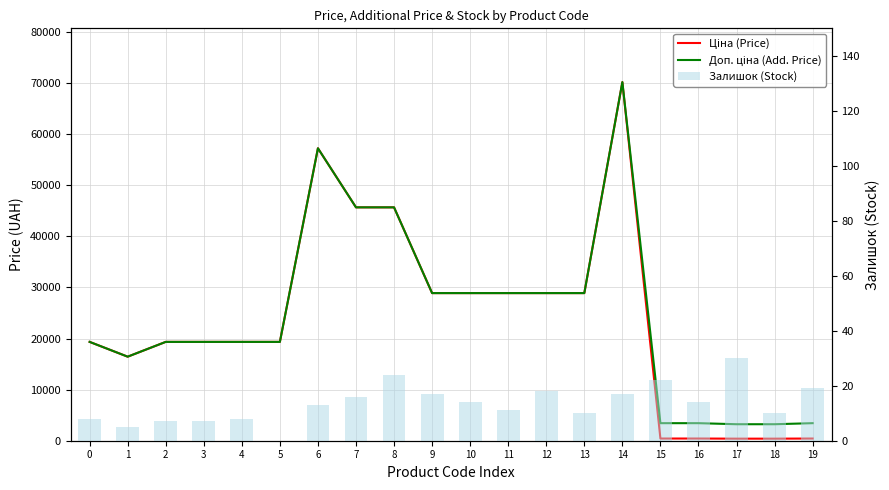

What is the sum of all Ціна (Price) values?

478472.3